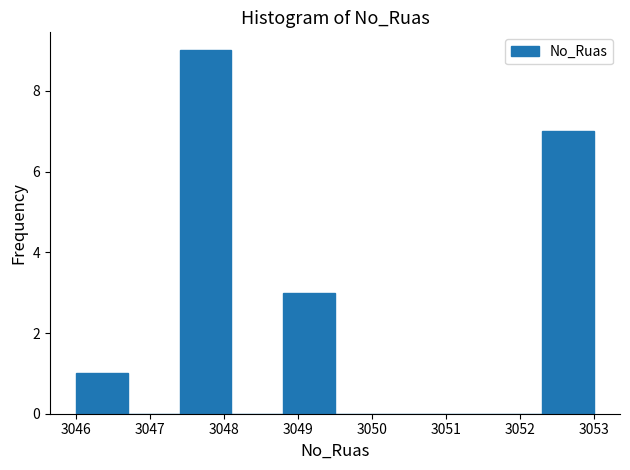

How tall is the bar that spans 3052.3 to 3053.0 on the x-axis? The values are not printed on the chart, so give them approximately, as read against the axis.

7